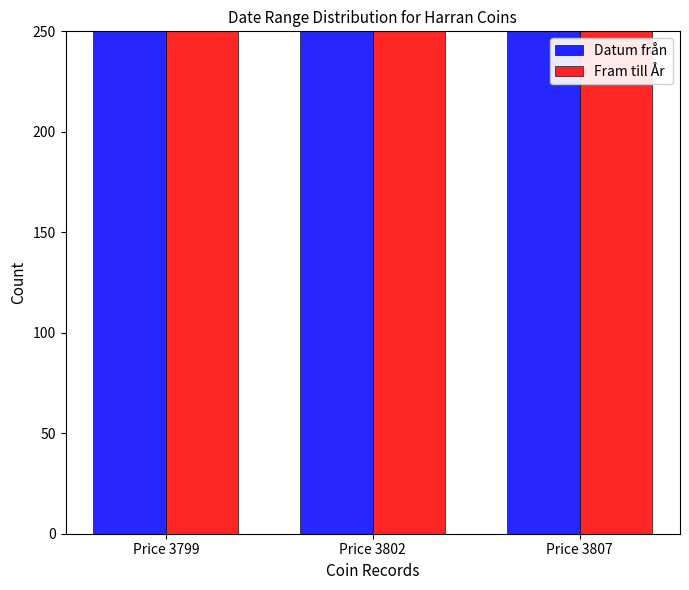

Rank the series at Price 3799 from lowest to highest value.

Fram till År, Datum från